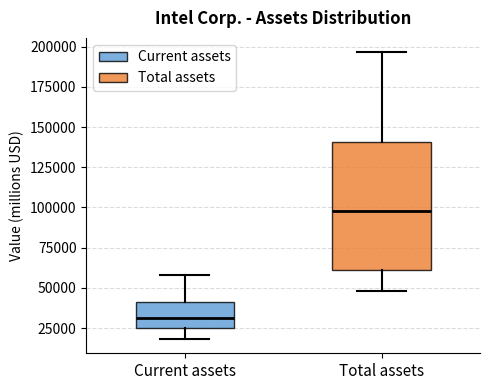

Which box is the tallest, from its lower edge to its upper edge?

Total assets